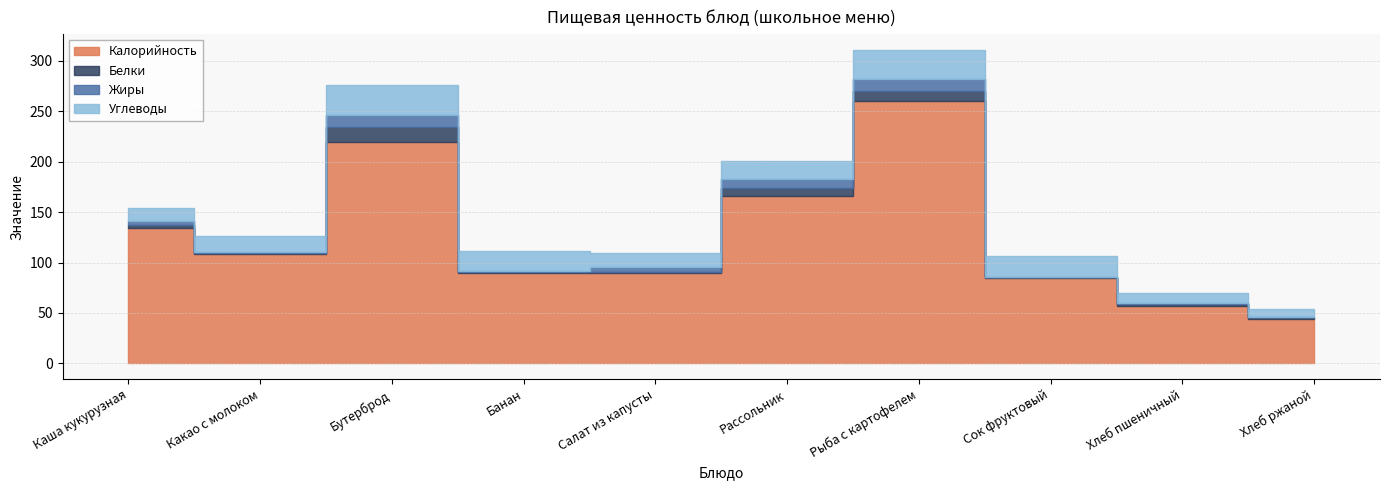

Where is the first local maximum for Белки?

Бутерброд